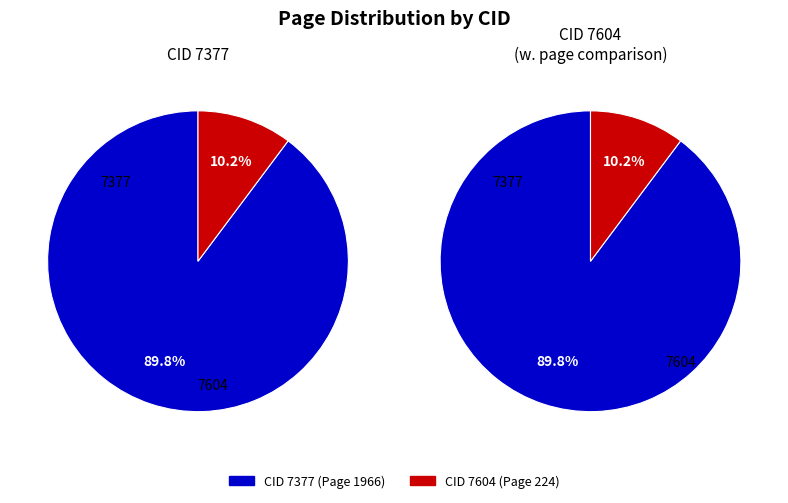

Count the number of slices in the pie.

2